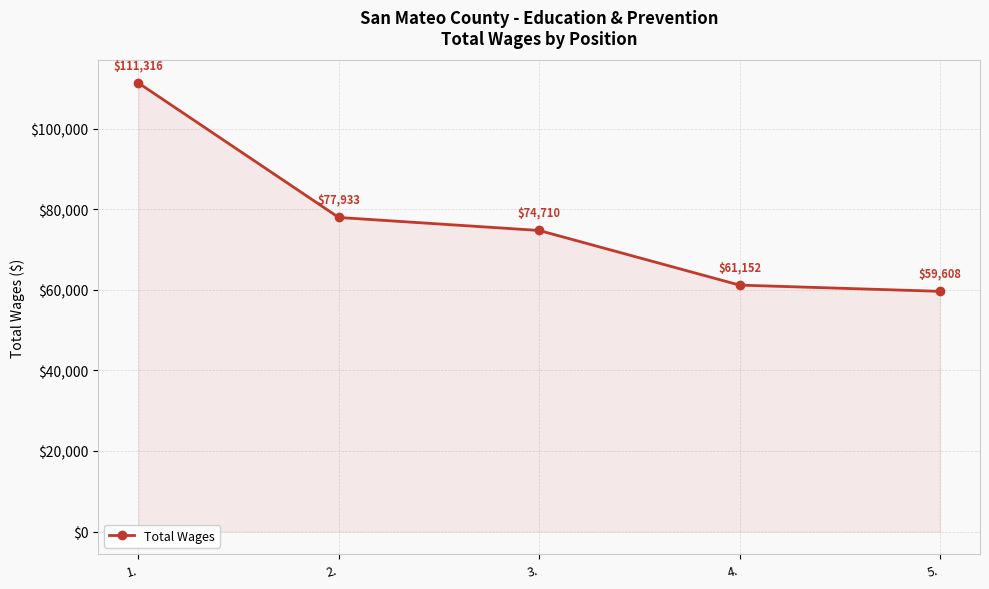

True or false: the data has more than 0 interior local peaks.

False